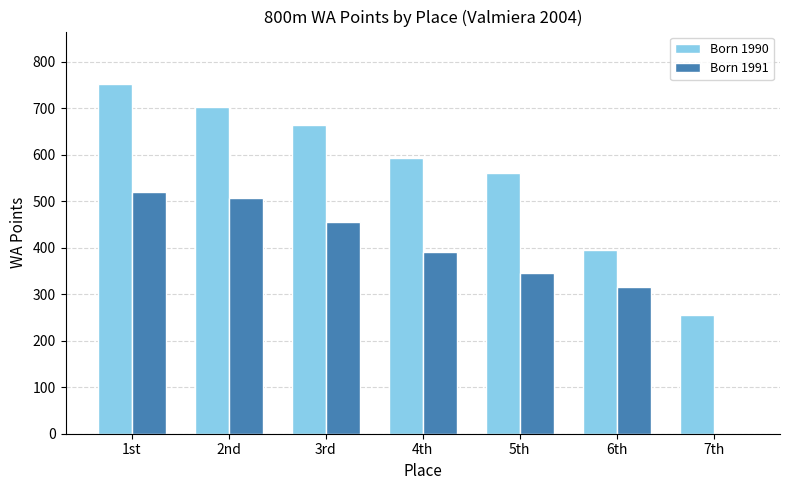

Reading left to right, what are all the values shown in this chart?

Born 1990: 1st=752	2nd=703	3rd=664	4th=592	5th=561	6th=395	7th=255
Born 1991: 1st=519	2nd=506	3rd=455	4th=390	5th=345	6th=316	7th=0